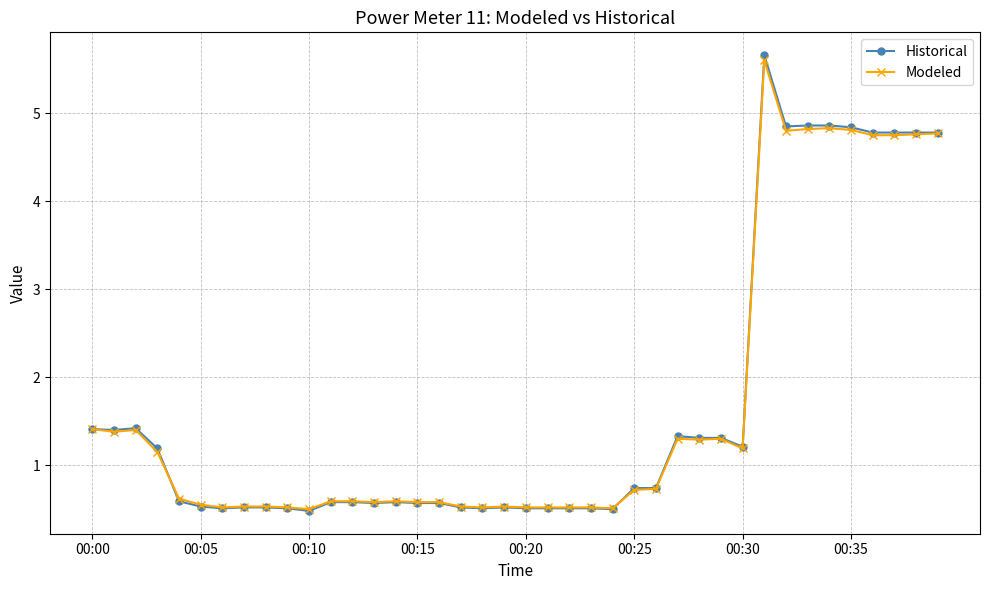

What is the highest value of the Historical series?

5.7